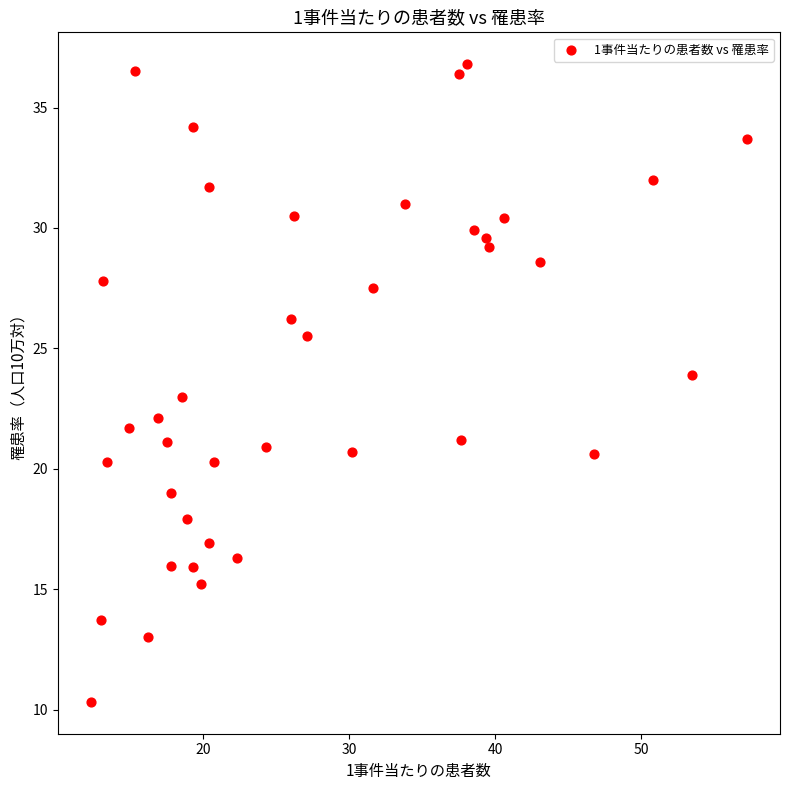

What is the range of X values (max minus min)?

45.0